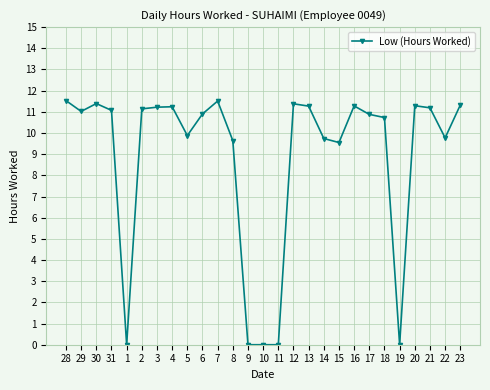

What value does the data have at 21?

11.2